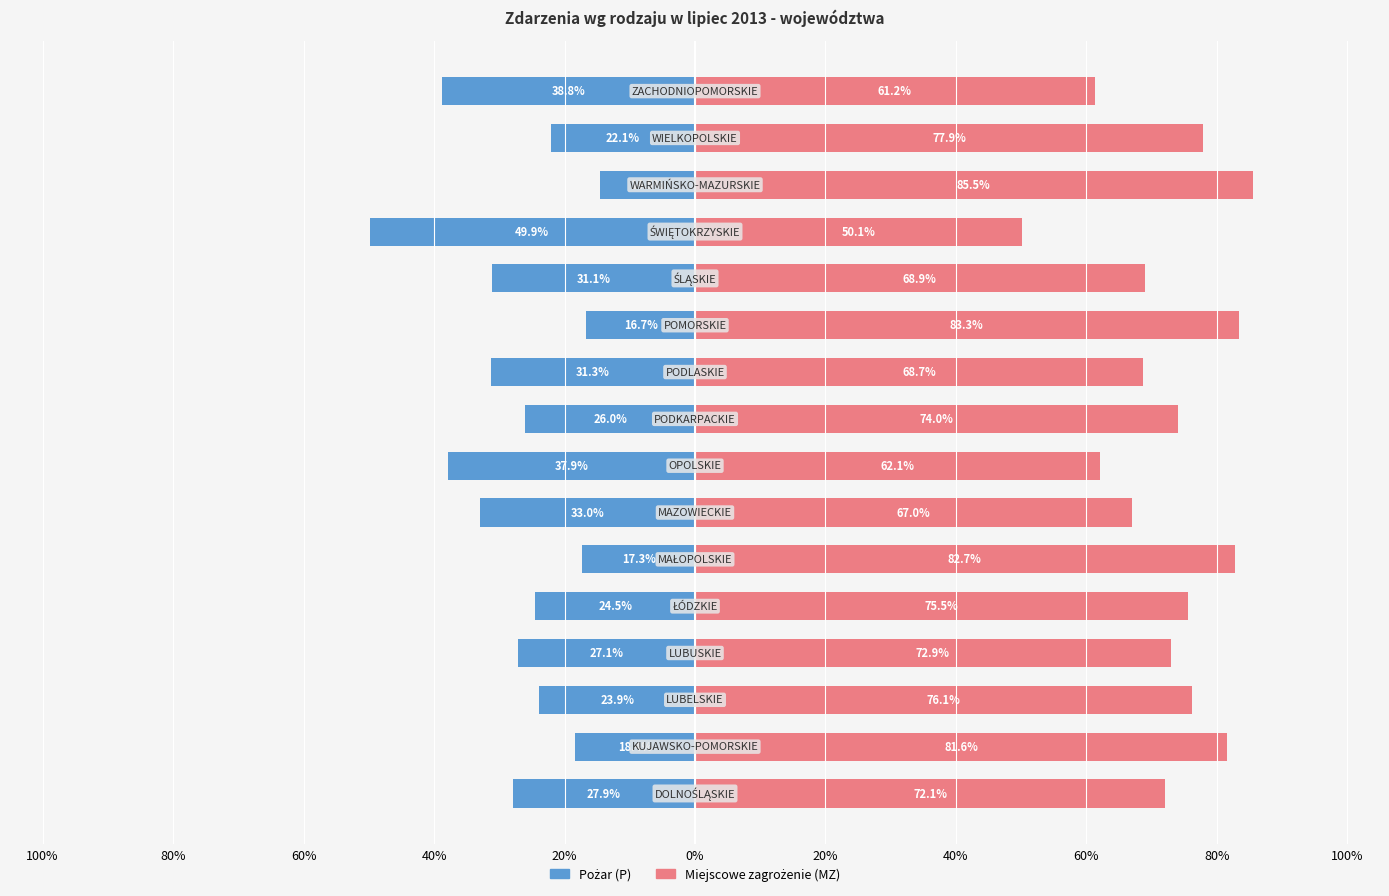

How many values in the Pożar (P) series are below -26?

9